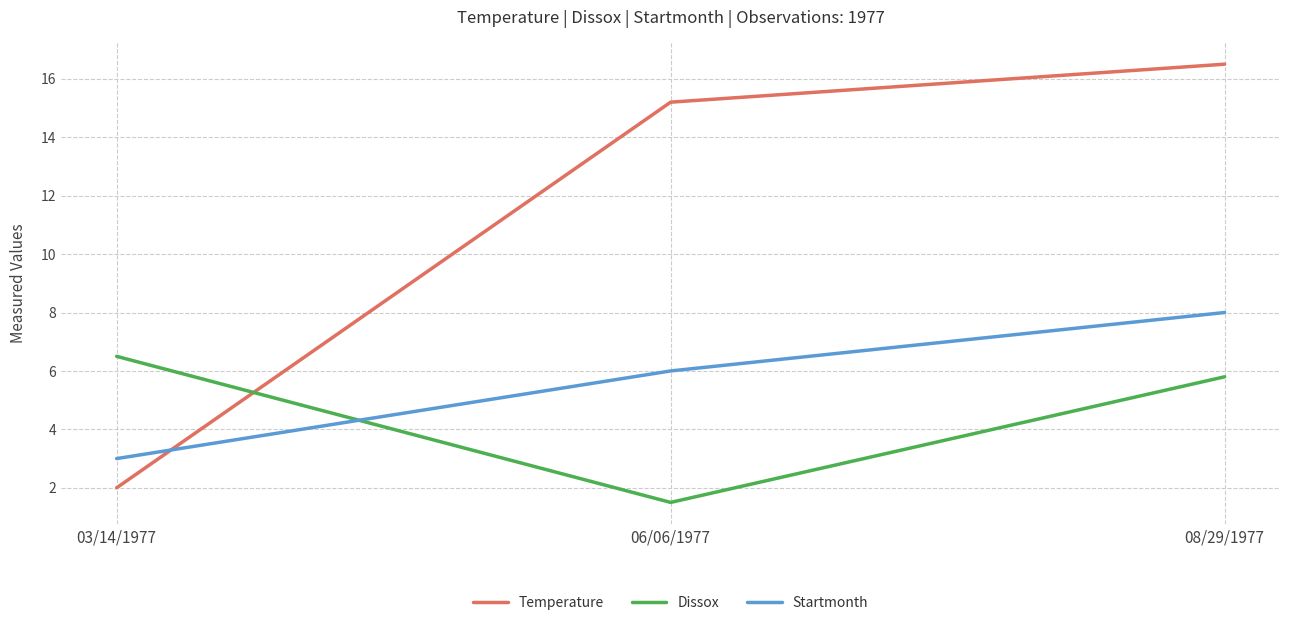

At how many categories does at least one series exceed 4?

3